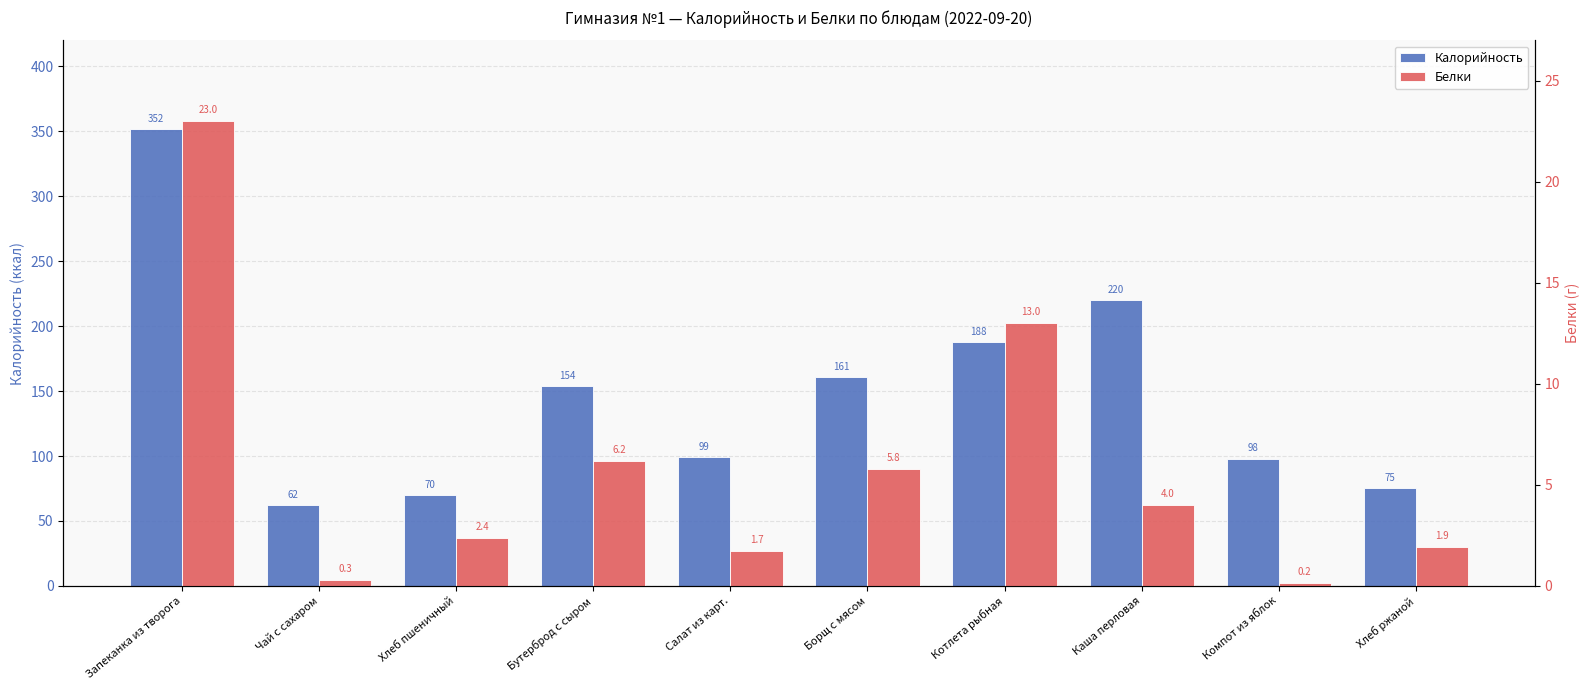

Between Запеканка из творога and Салат из карт., which series saw the biggest shift?

Калорийность